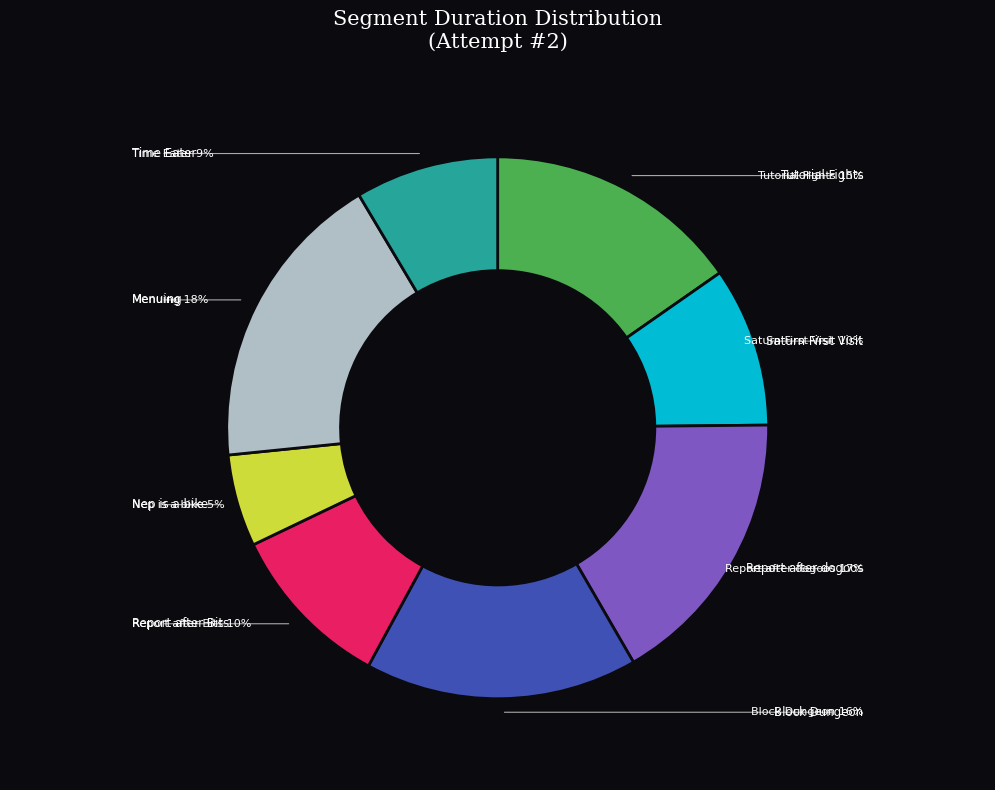

What percentage is NOT represented by Nep is a bike?

94.5%